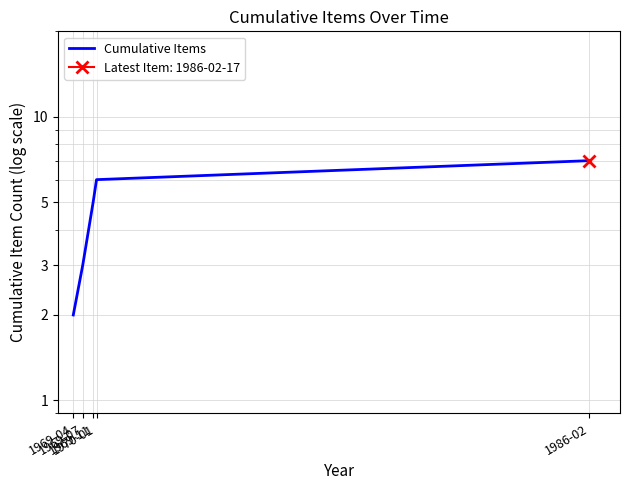

Count the values in the range 3 to 6.

3